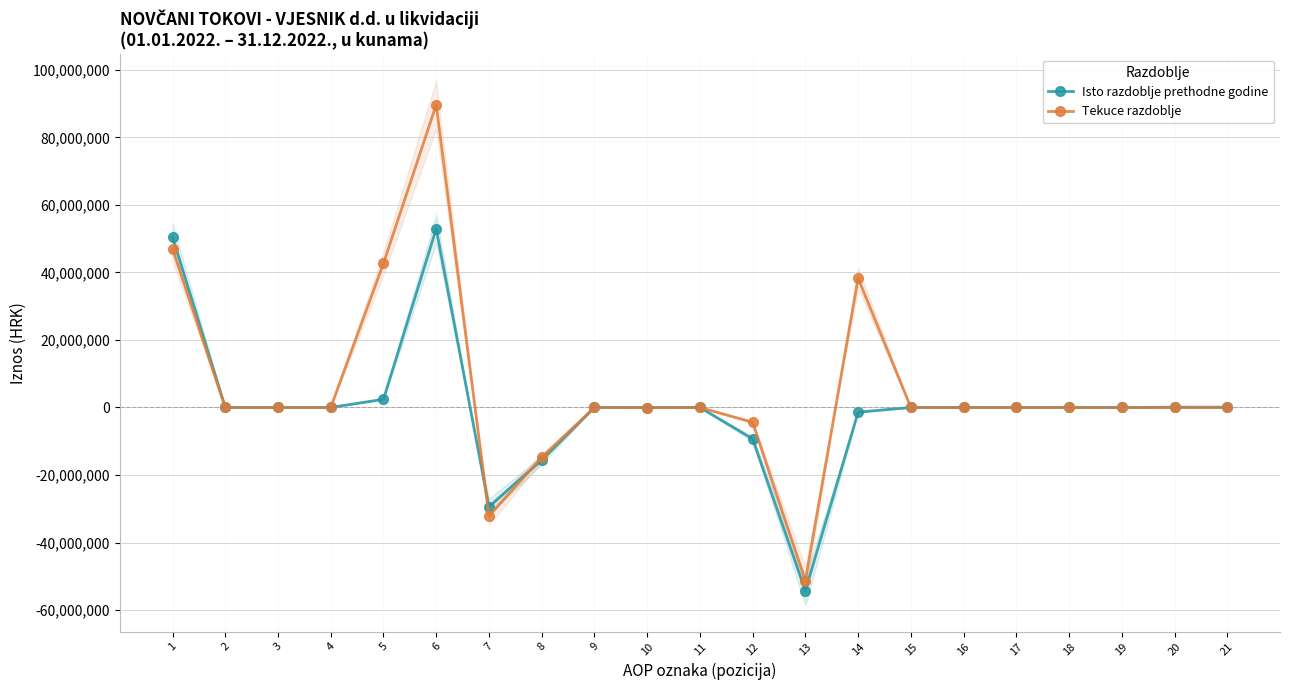

What is the value of the Tekuce razdoblje point at the 20th from the left?

59031